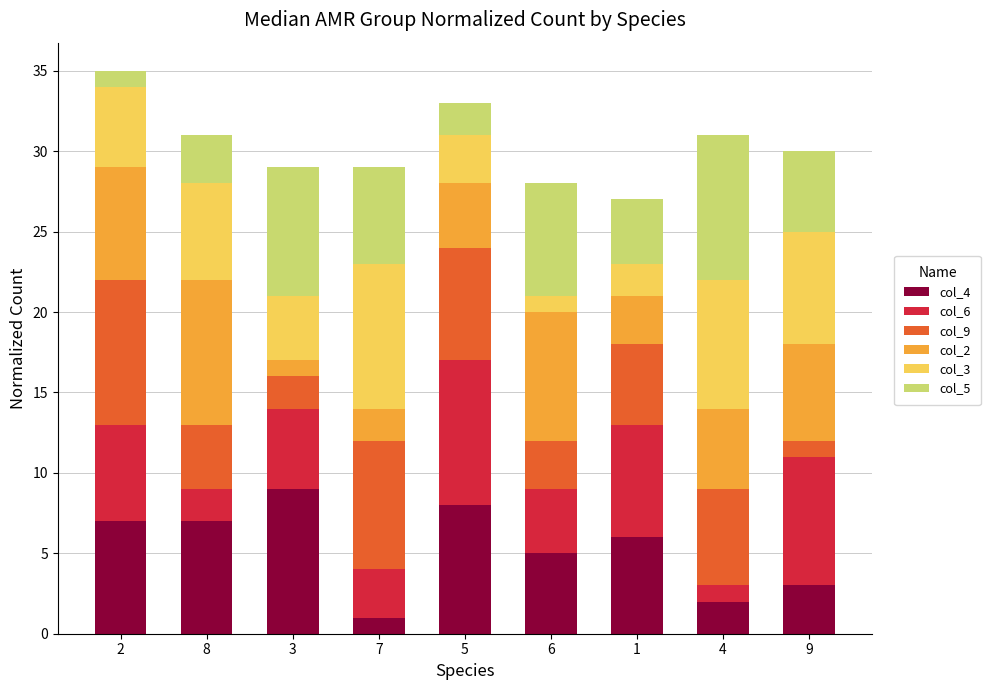

What are all the series names shown in the legend?

col_4, col_6, col_9, col_2, col_3, col_5